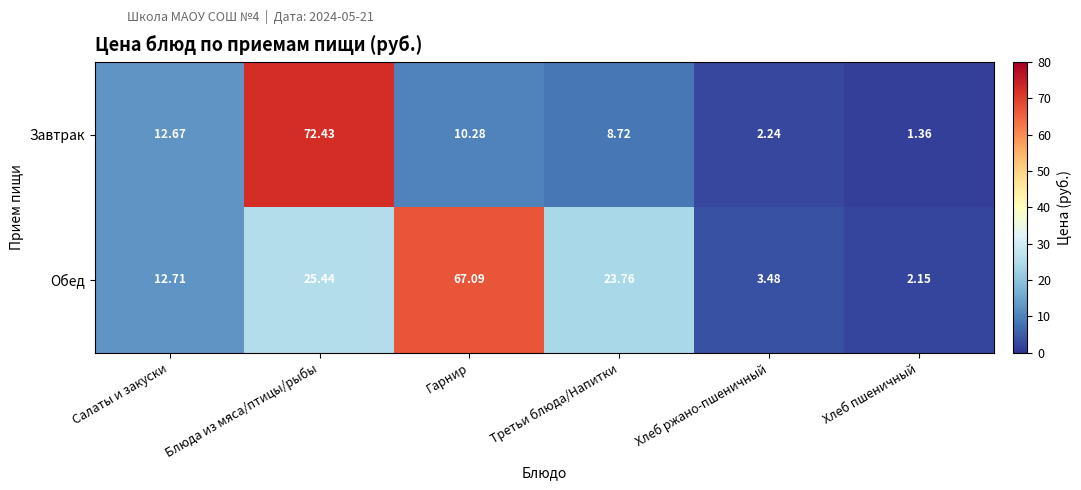

At how many categories does at least one series exceed 21?

3